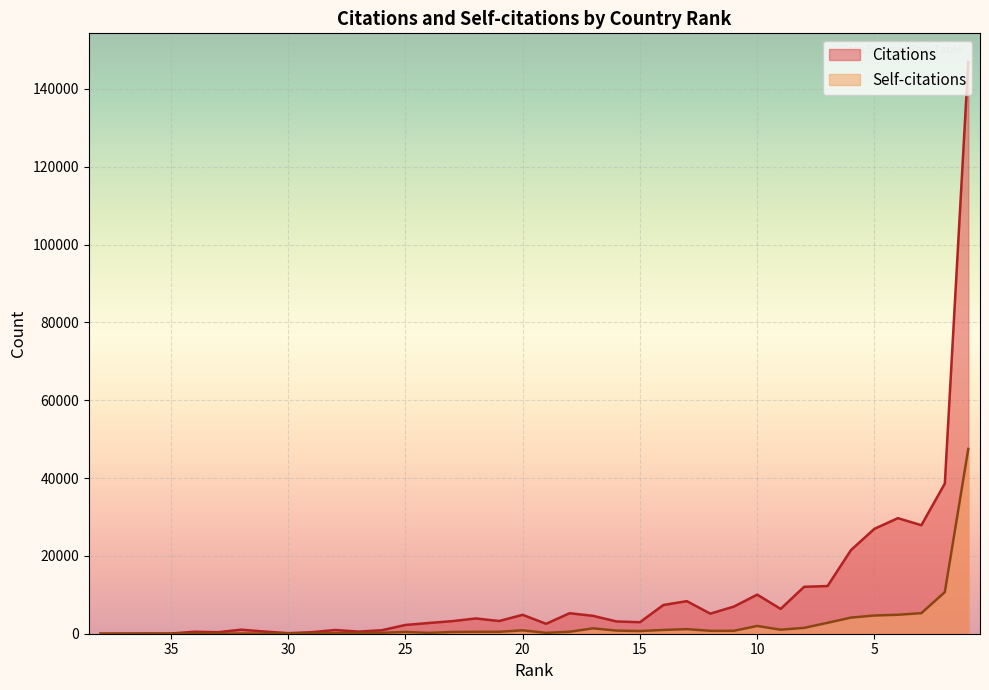

How many interior local valleys does the Citations series have?

10